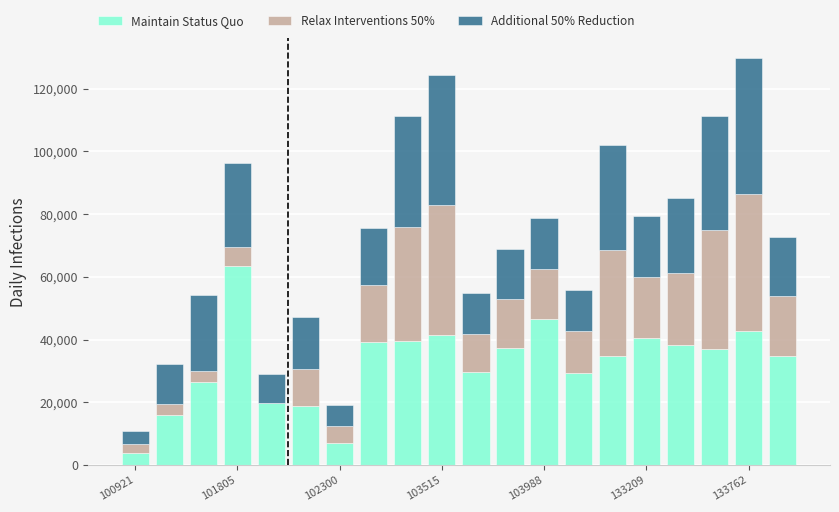

What is the highest value of the Maintain Status Quo series?

63530.0